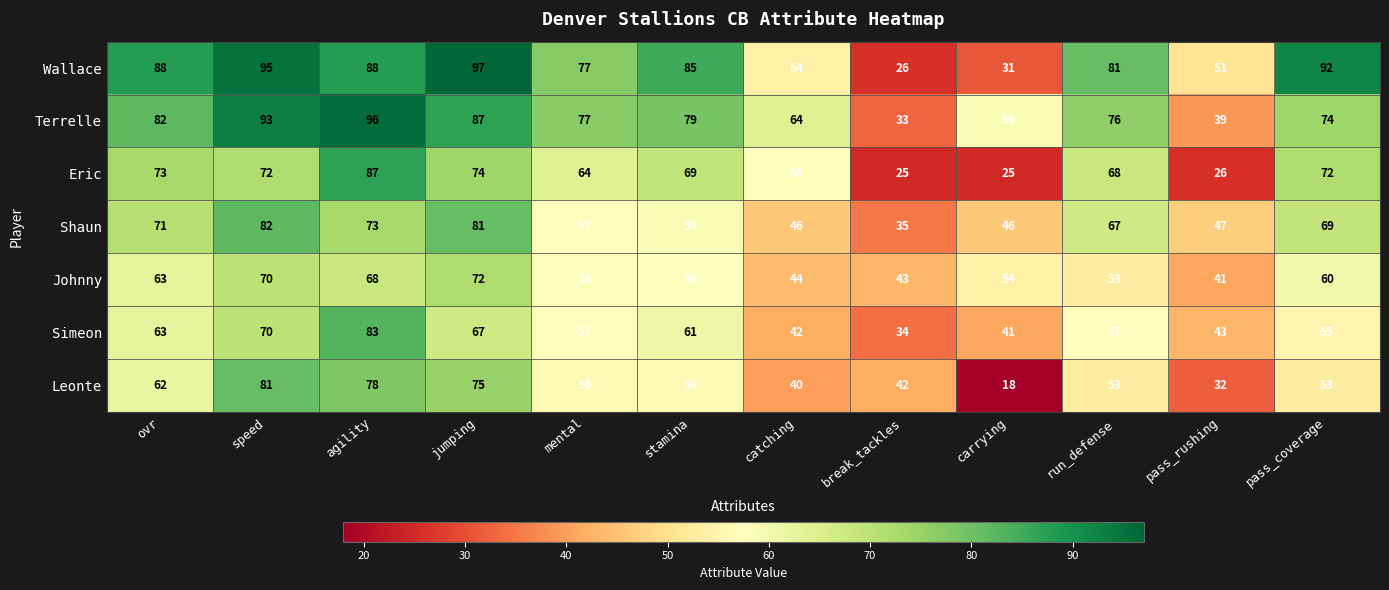

What is the spread (max minus min) of values at pass_rushing?

25